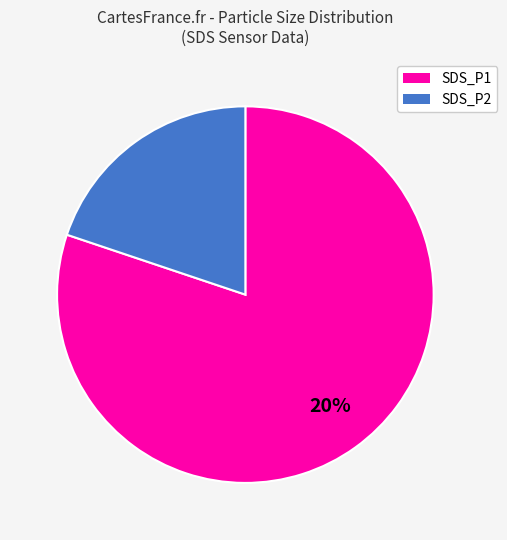

The SDS_P1 slice represents 76% of the pie. True or false?

False